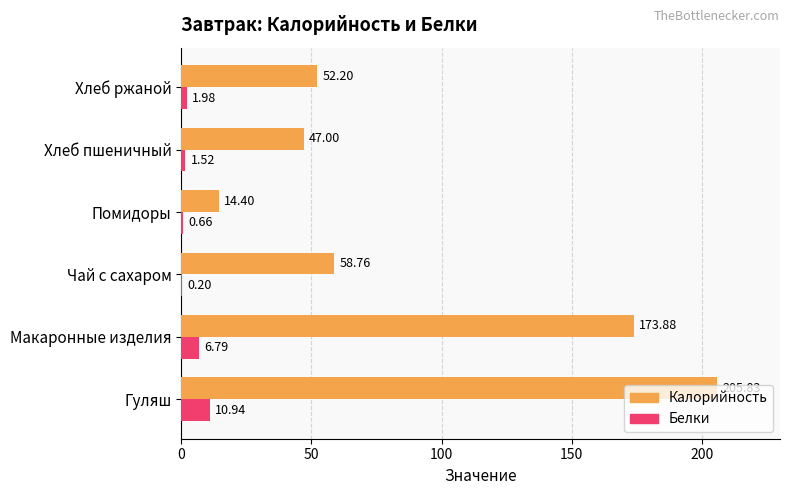

What is the sum of the Белки values at Помидоры and Гуляш?

11.6